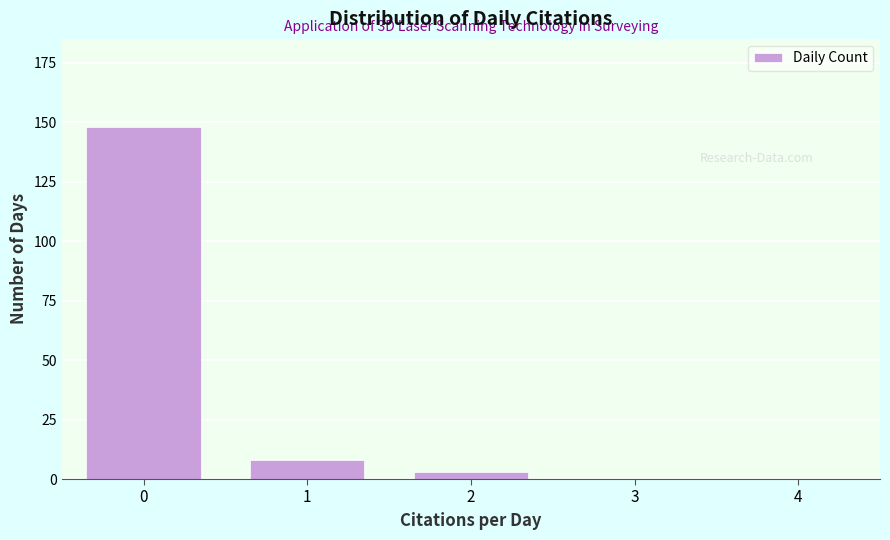

Reading left to right, what are all the values shown in this chart?

0=148	1=8	2=3	3=0	4=0